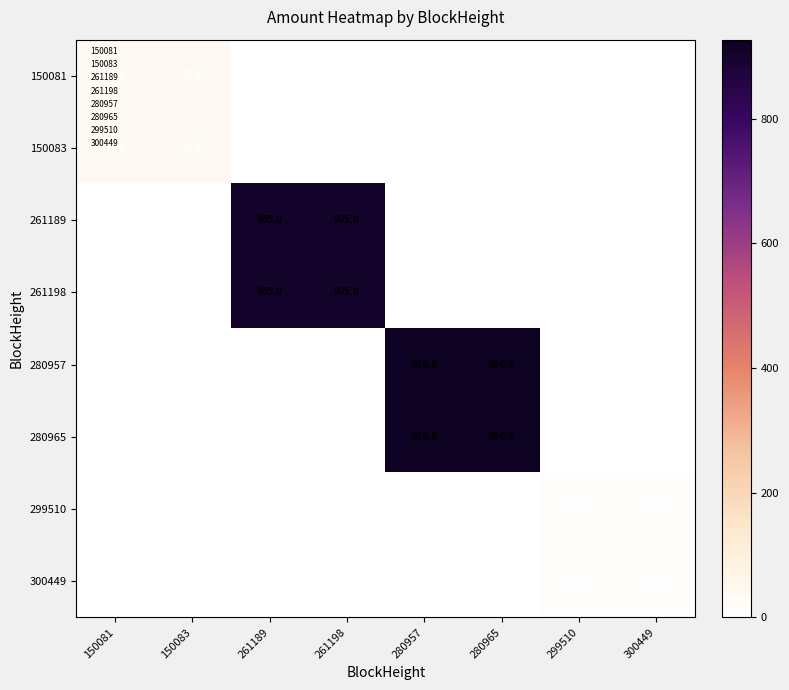

What is the total value across all series at 299510?

28.7